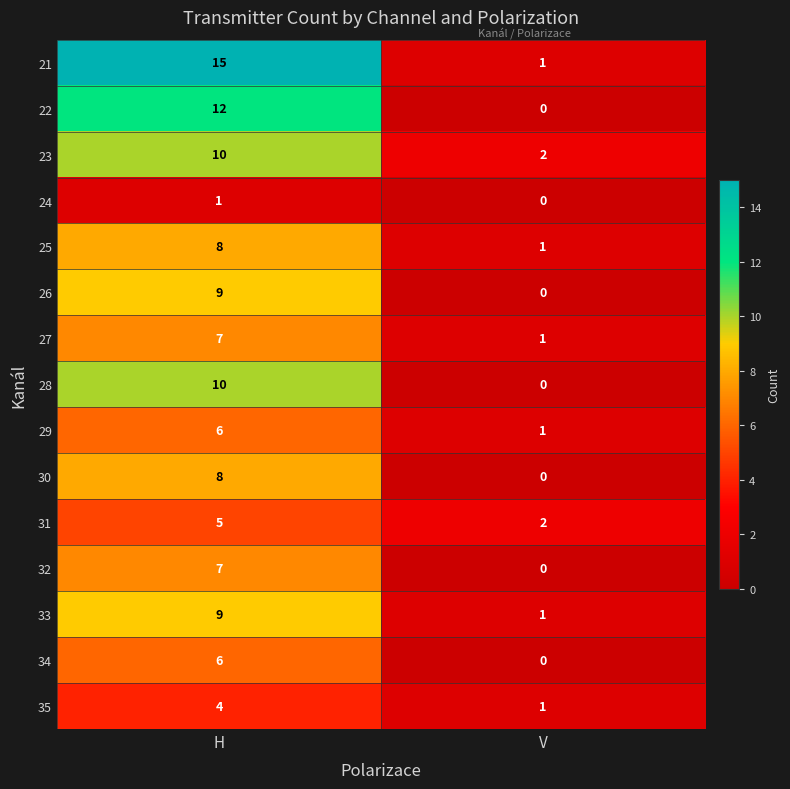

Reading right to left, what are all the values shown in this chart?

21: V=1	H=15
22: V=0	H=12
23: V=2	H=10
24: V=0	H=1
25: V=1	H=8
26: V=0	H=9
27: V=1	H=7
28: V=0	H=10
29: V=1	H=6
30: V=0	H=8
31: V=2	H=5
32: V=0	H=7
33: V=1	H=9
34: V=0	H=6
35: V=1	H=4